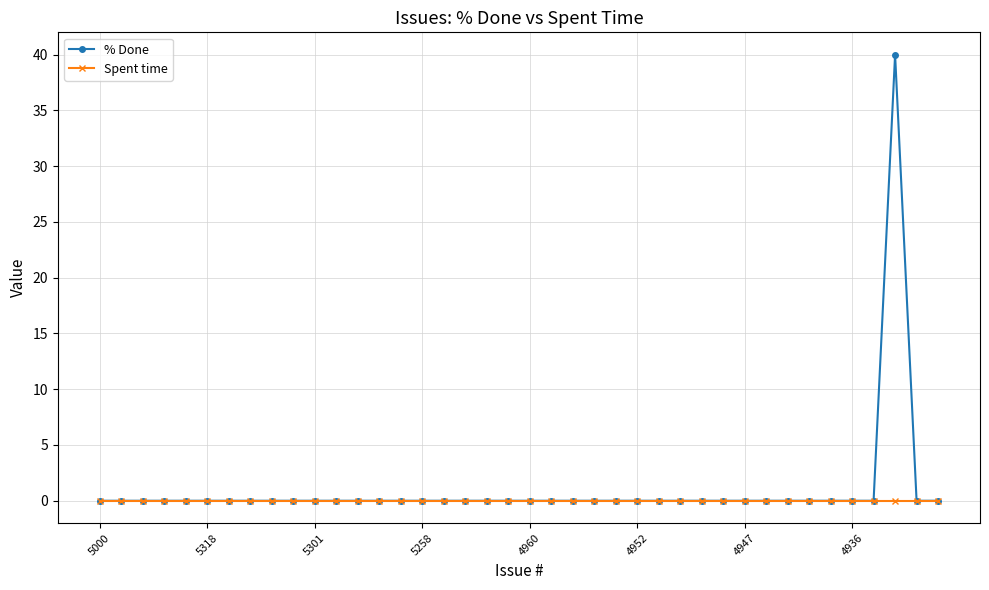

List the series in order of their peak value, highest first.

% Done, Spent time